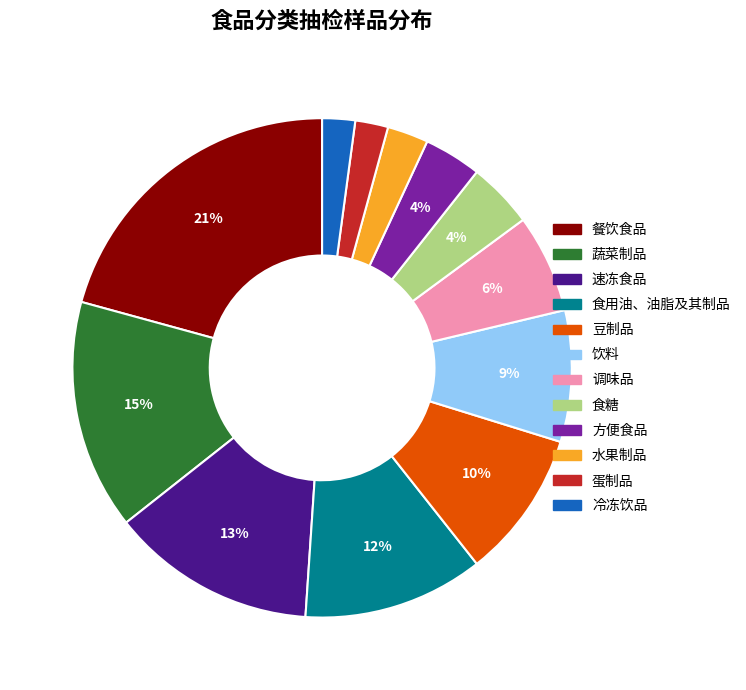

Which slice is the largest?

餐饮食品